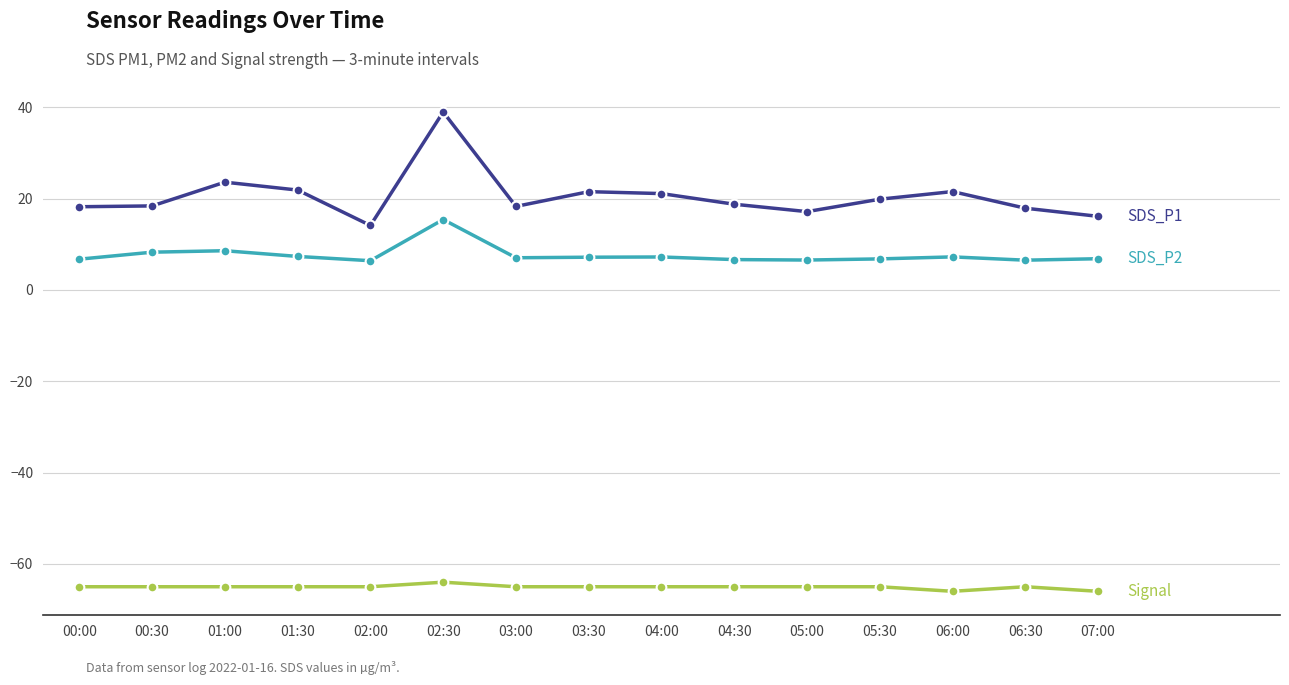

What is the difference between the highest and lowest values at 04:00?

86.1